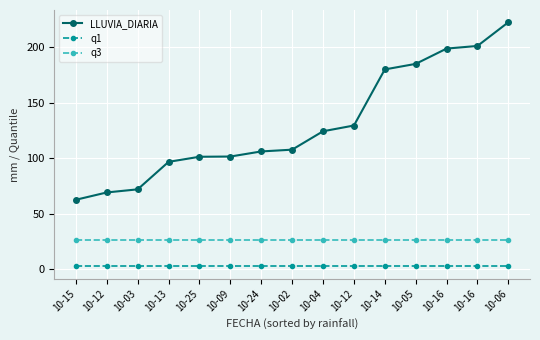

What is the value of the LLUVIA_DIARIA point at the 2nd from the left?

69.0